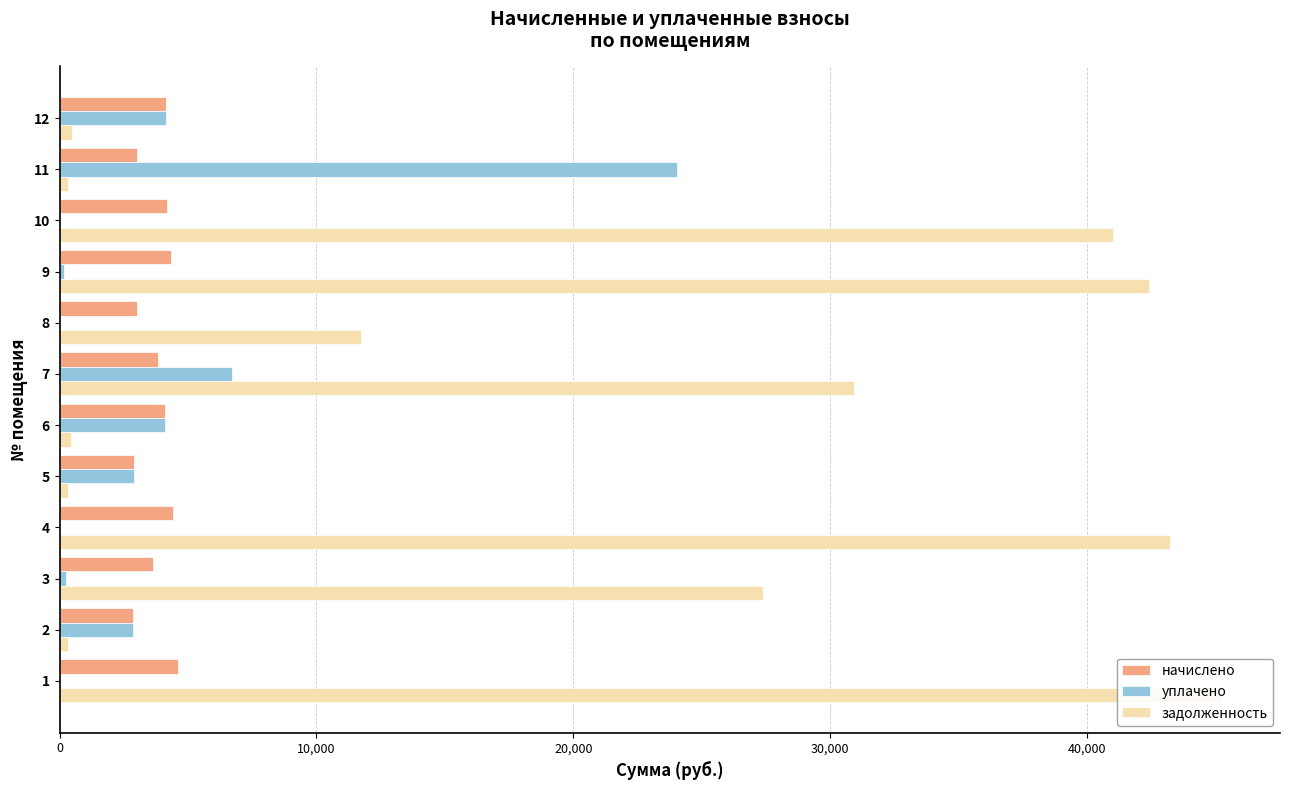

How many bars are there in total?

36